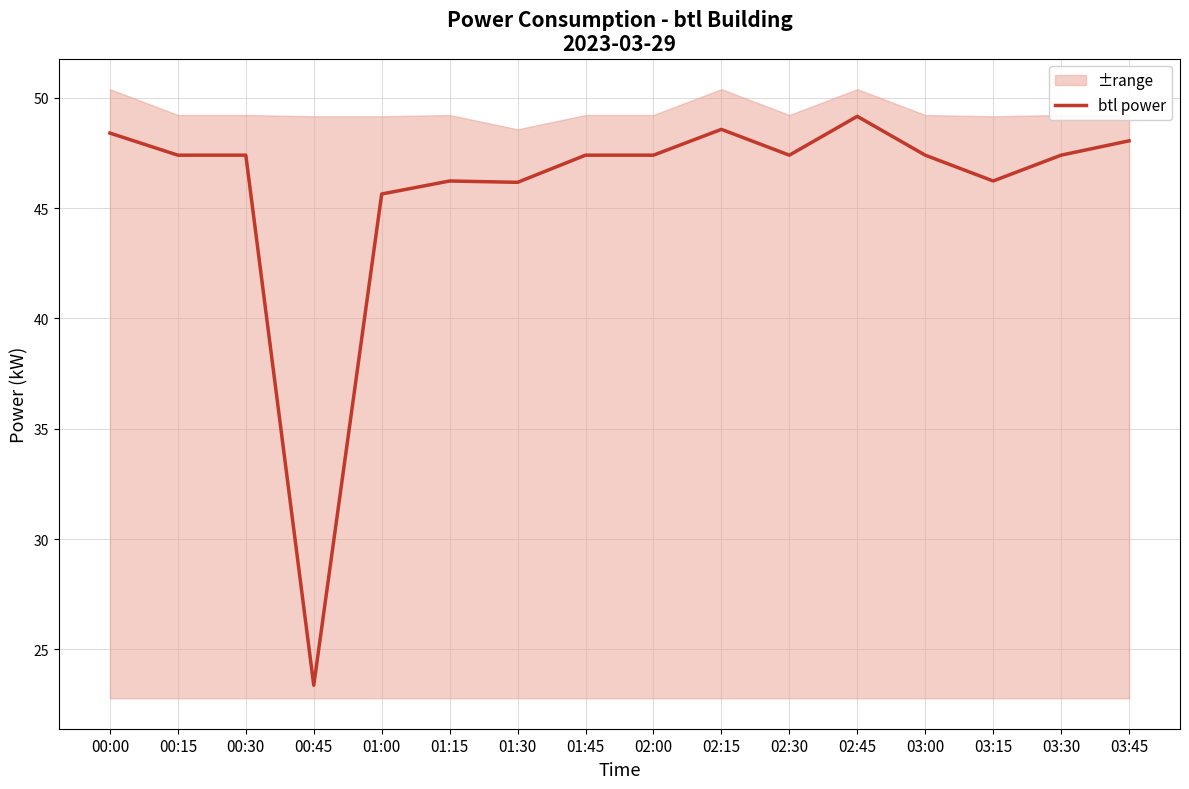

True or false: the data has more than 1 interior local peaks.

True